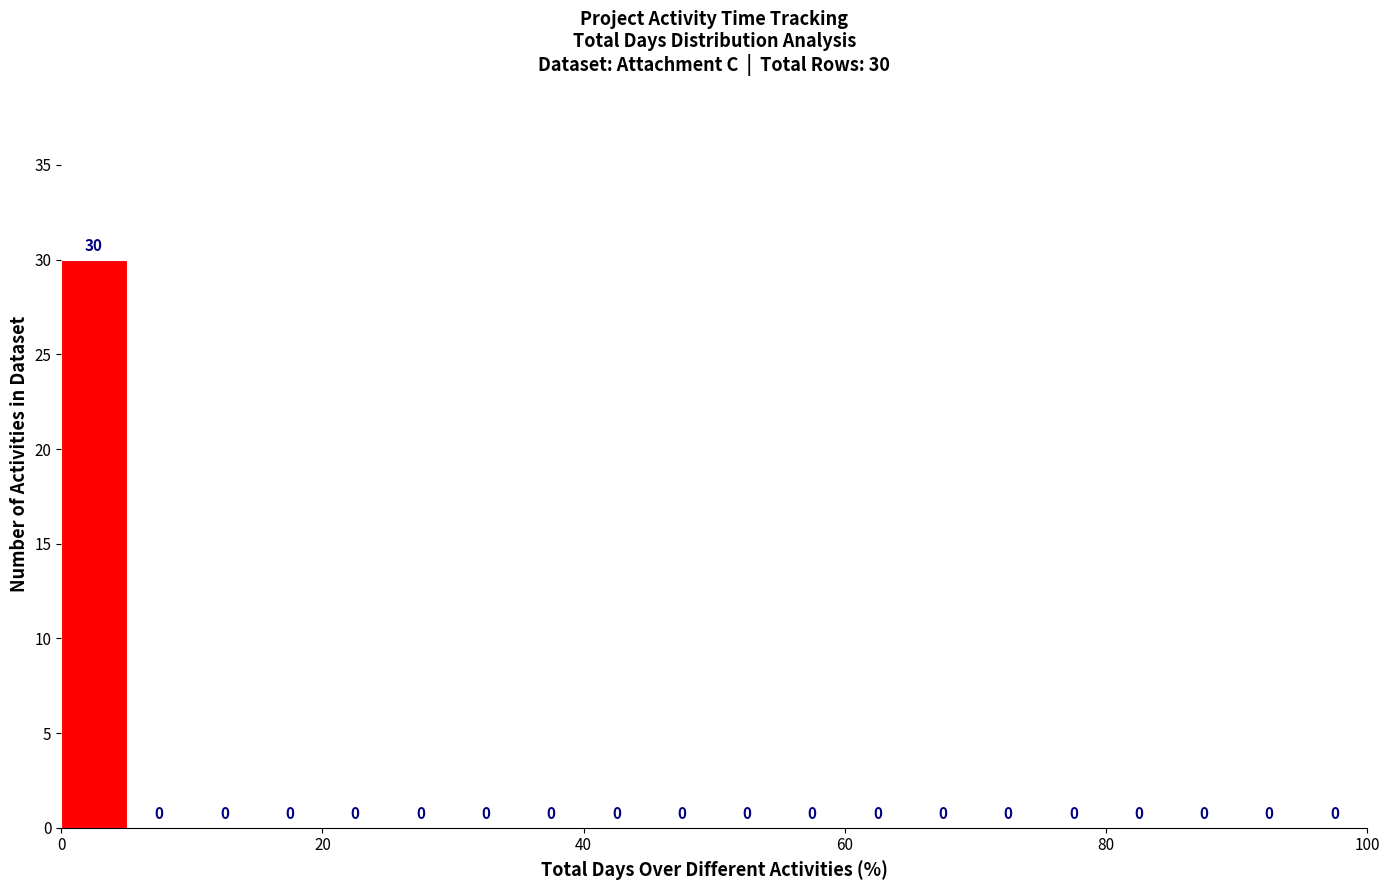

Around what value on the x-axis is the tallest bar? Give the approximate position of its centre, as read against the axis.

2